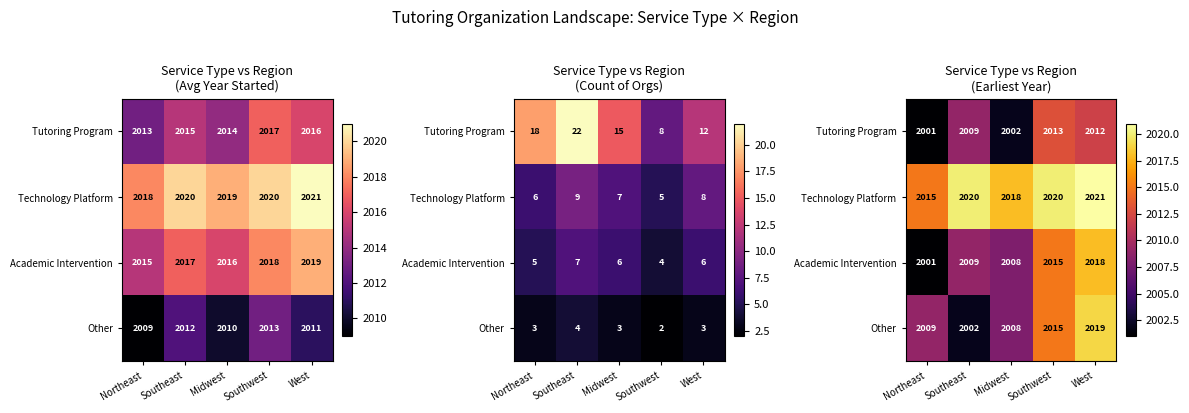

Where does the Other series first go above 2009?

Southwest